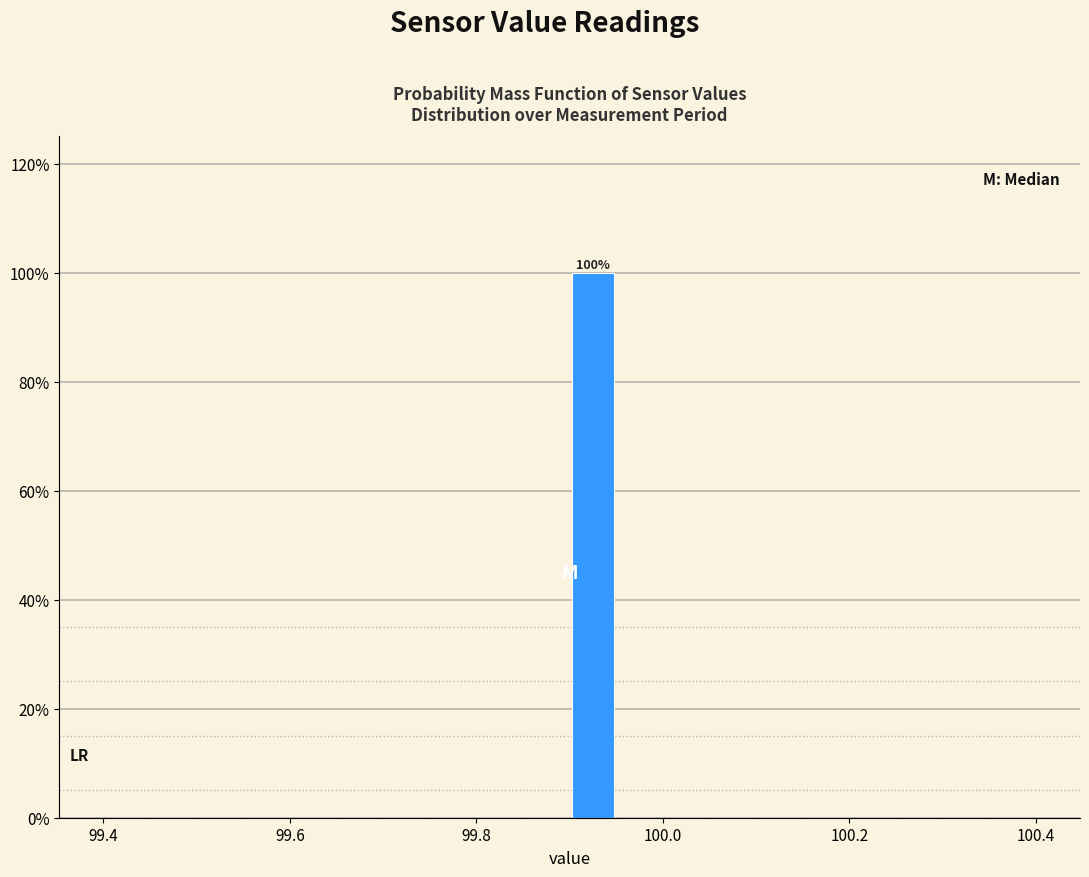

Read against the x-axis, roughly where is the centre of the tallest bar?

99.92